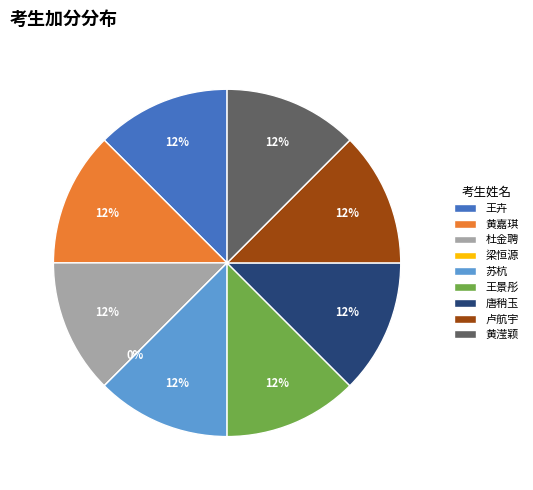

Rank the categories by value from highest to lowest.

王卉, 黄嘉琪, 杜金聘, 苏杭, 王景彤, 唐稍玉, 卢航宇, 黄滢颖, 梁恒源